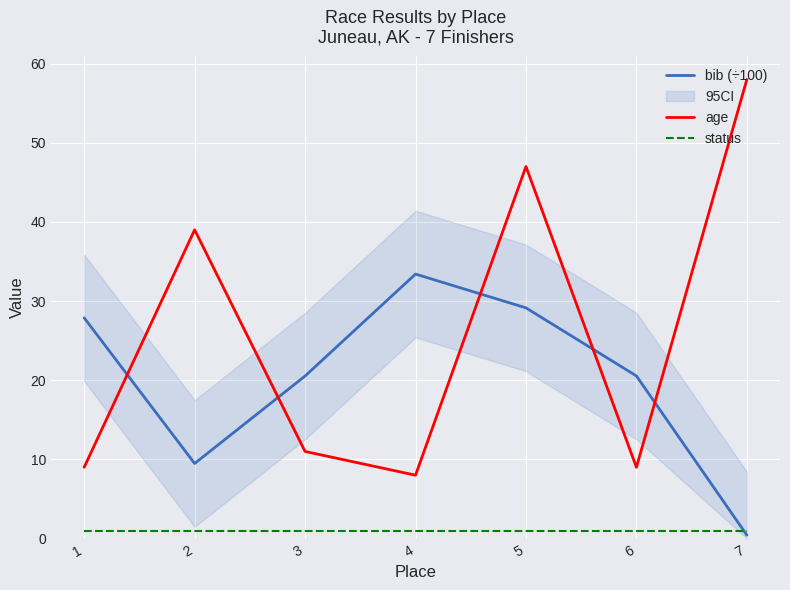

True or false: age and status intersect in this chart.

False